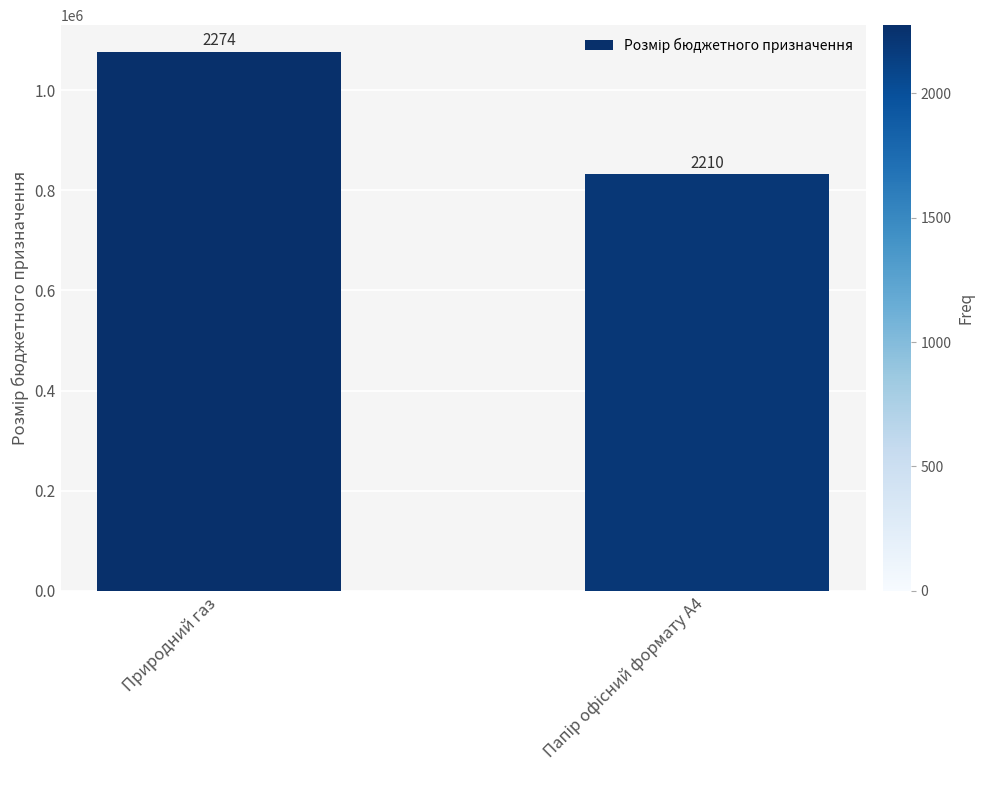

Are the bars grouped side by side (vs. stacked)?

No